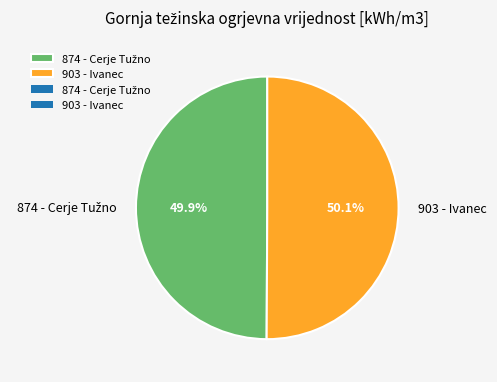

Is there a majority slice in this chart?

Yes